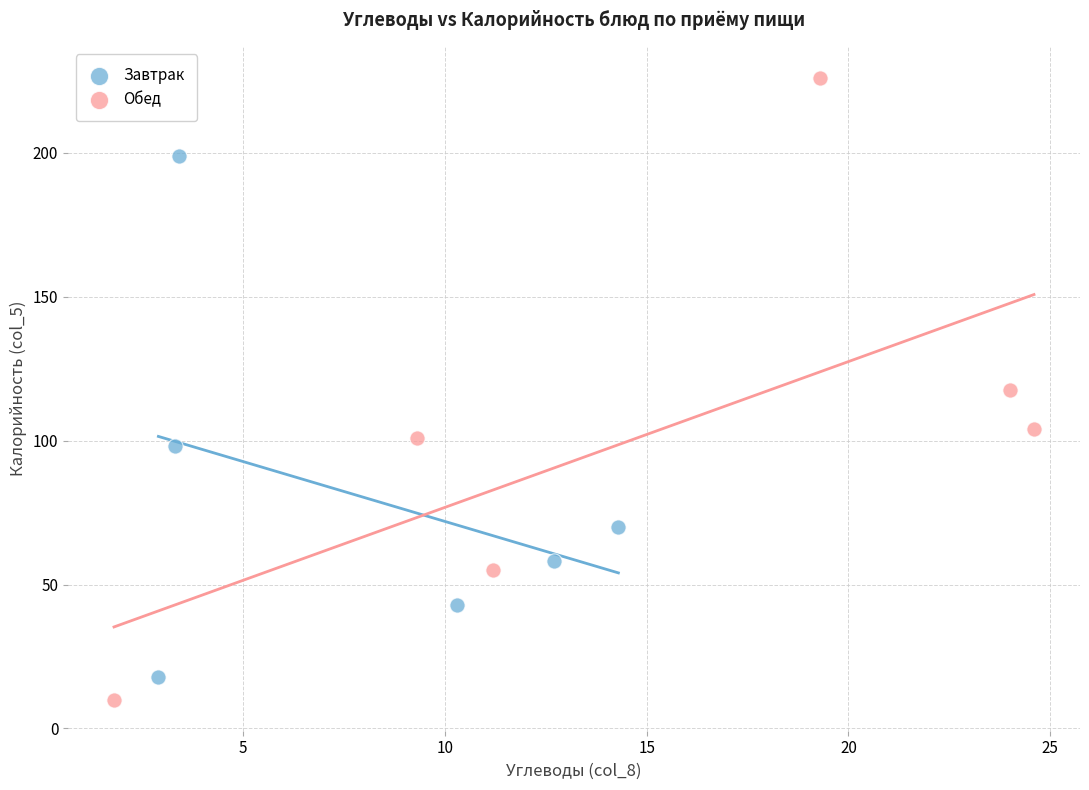

What are all the series names shown in the legend?

Завтрак, Обед